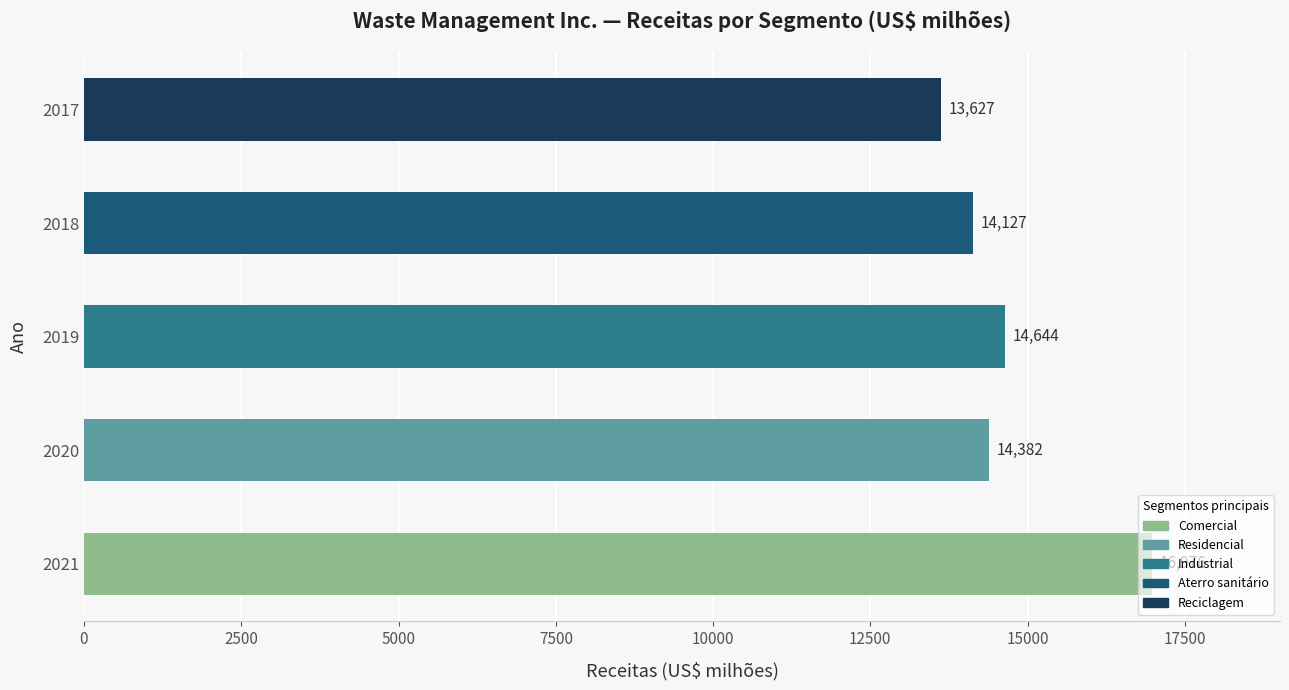

What is the ratio of the value at 2017 to the value at 2019?

0.9